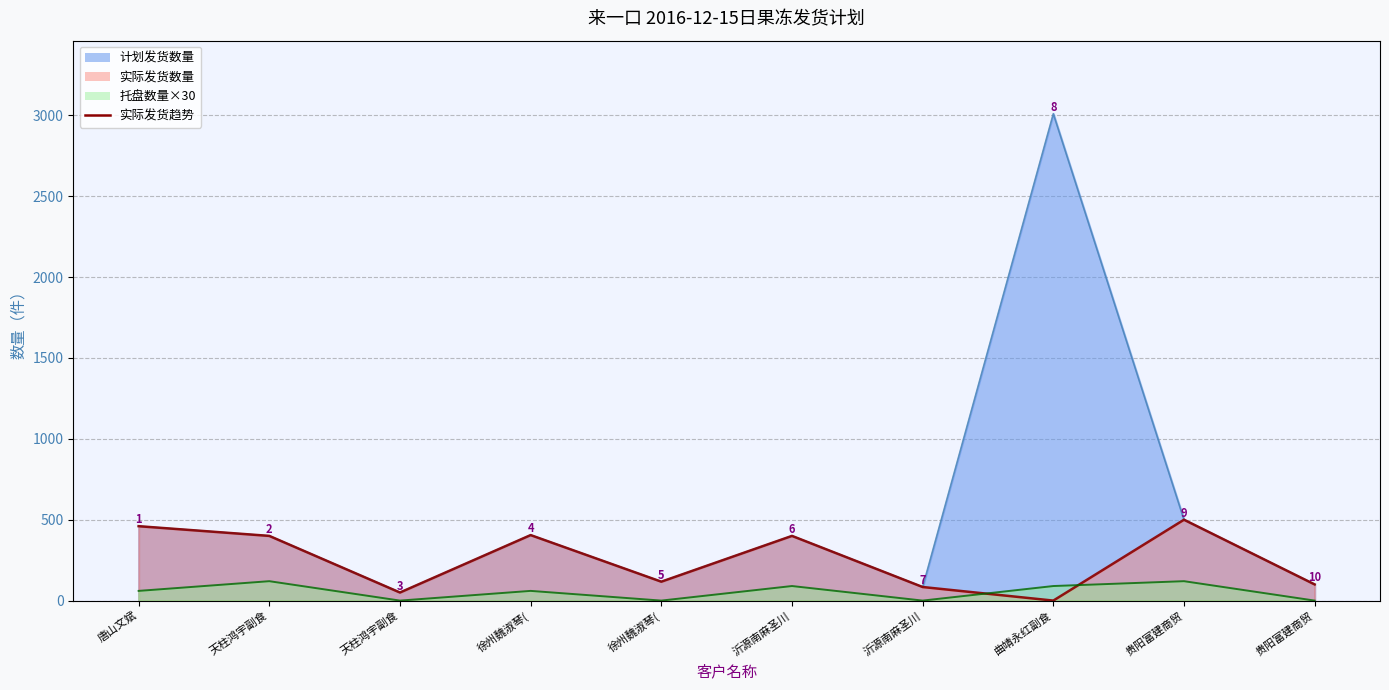

True or false: 实际发货数量 has more than 2 points higher than both neighbors.

True